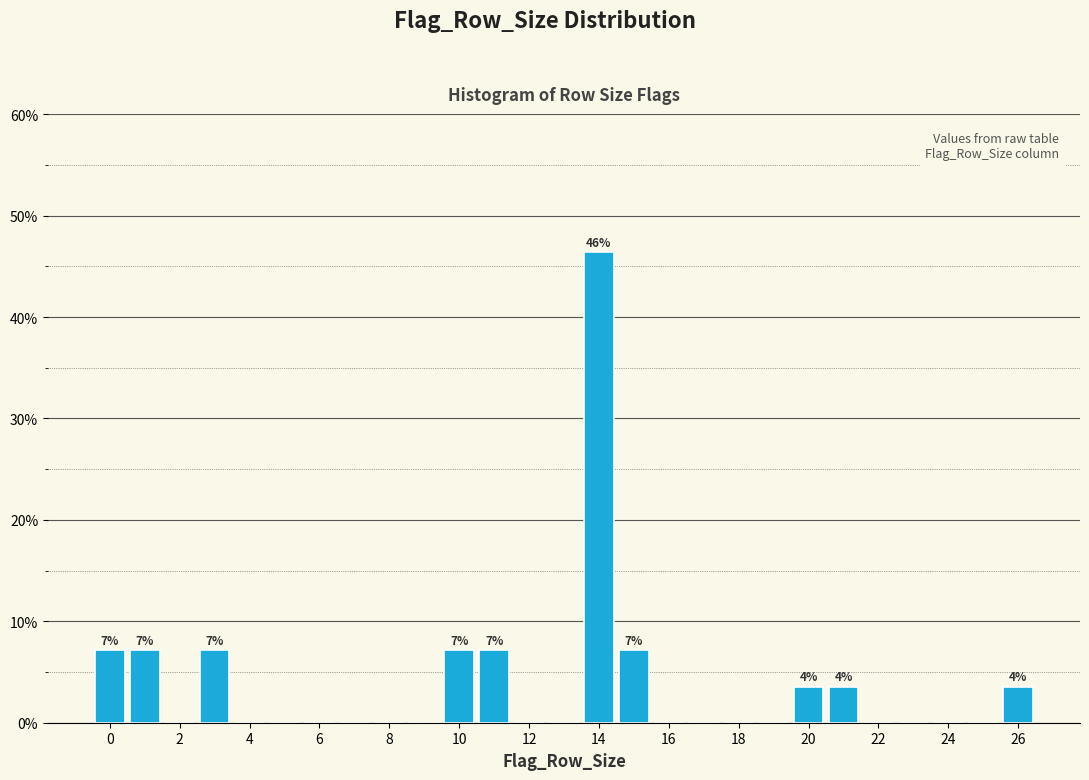

Which range on the x-axis has the tallest bar?

13.5 to 14.5